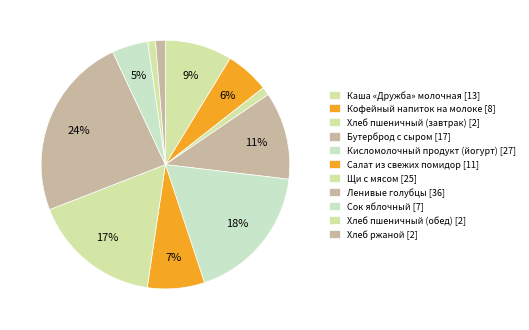

Which slice is the smallest?

Хлеб пшеничный (обед)